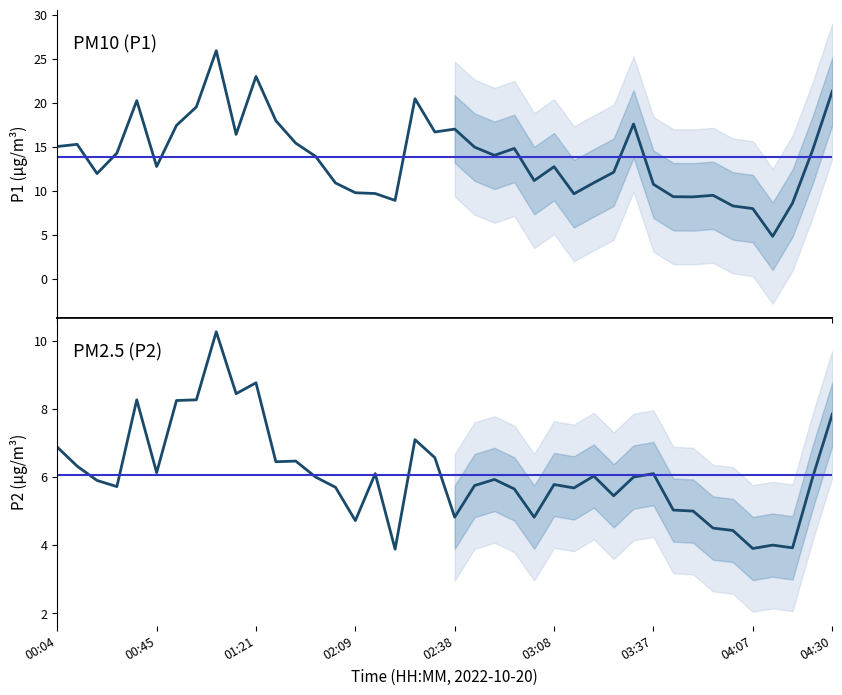

True or false: P2 has more than 1 interior local peaks.

True